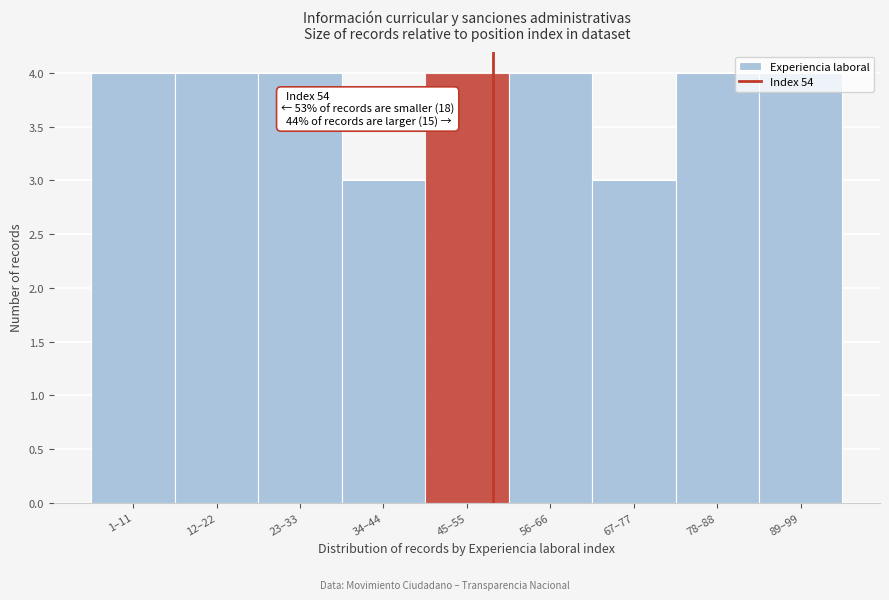

The chart shows a value of 5 at 67–77. True or false?

False